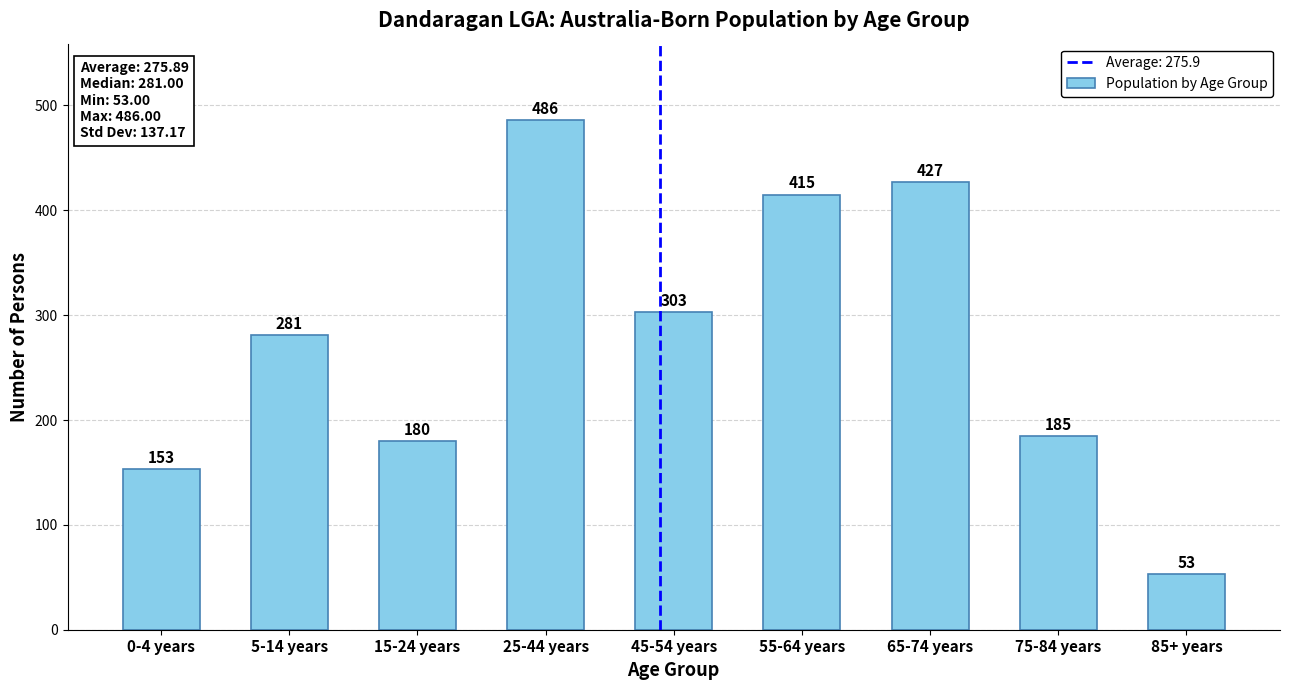

Reading right to left, list all the values displayed in this chart.

53	185	427	415	303	486	180	281	153